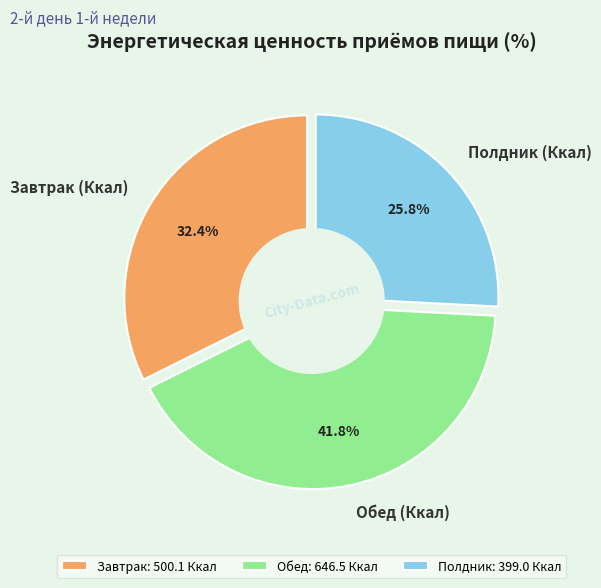

Which category has the smallest portion of the pie?

Полдник